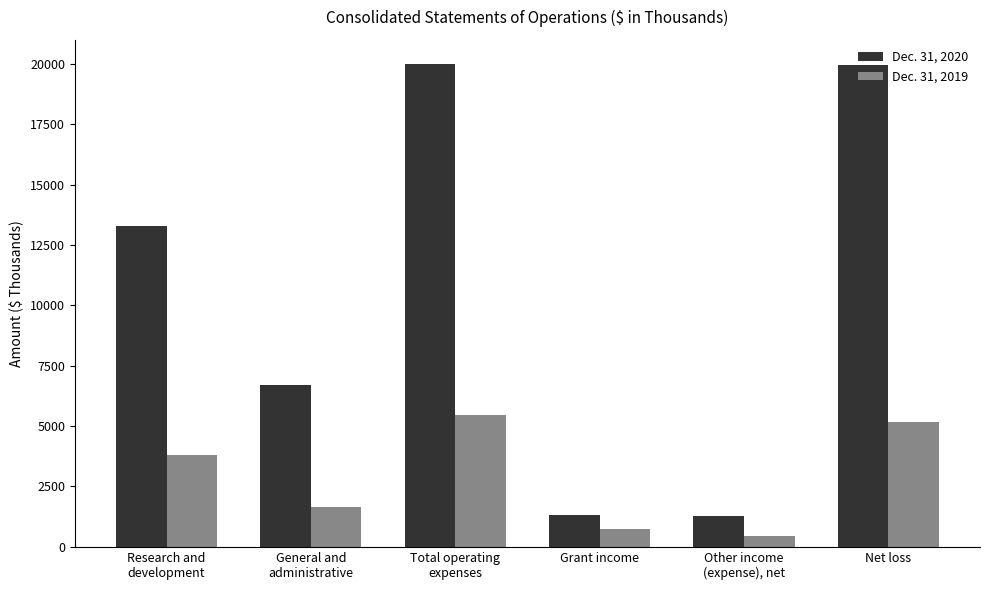

The value of Dec. 31, 2019 at Grant income is 754. True or false?

True